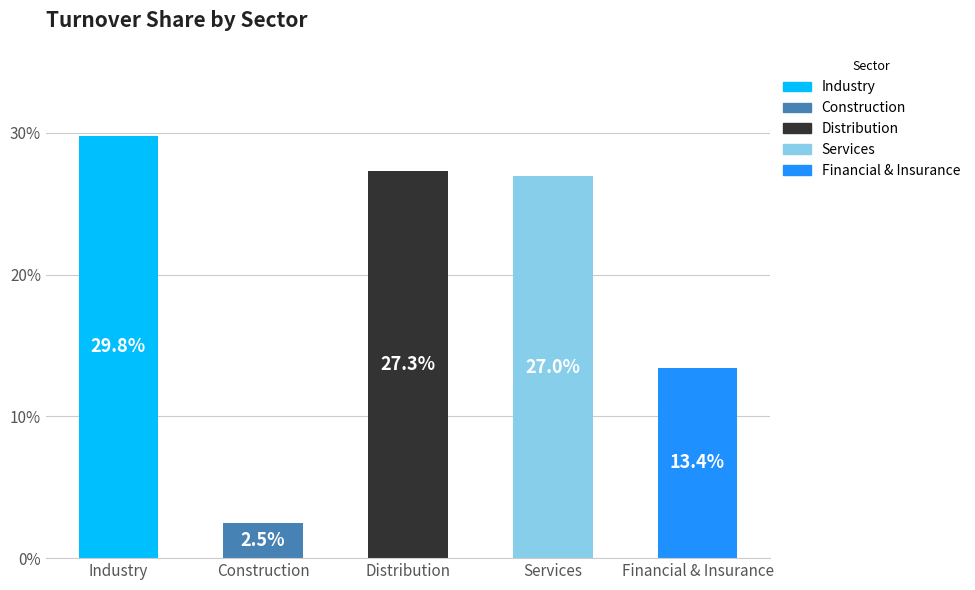

Reading left to right, extract all data points from this chart.

0.3	0.0	0.3	0.3	0.1